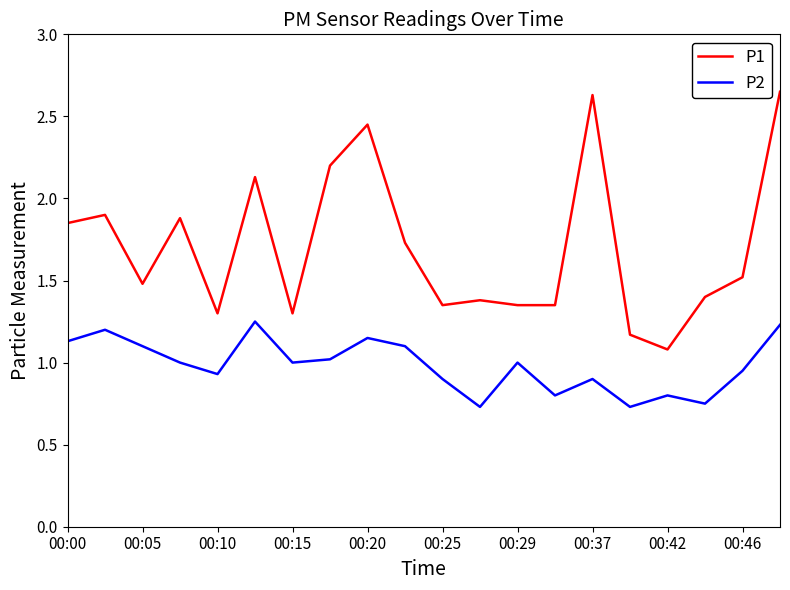

True or false: P1 and P2 cross at least once.

False